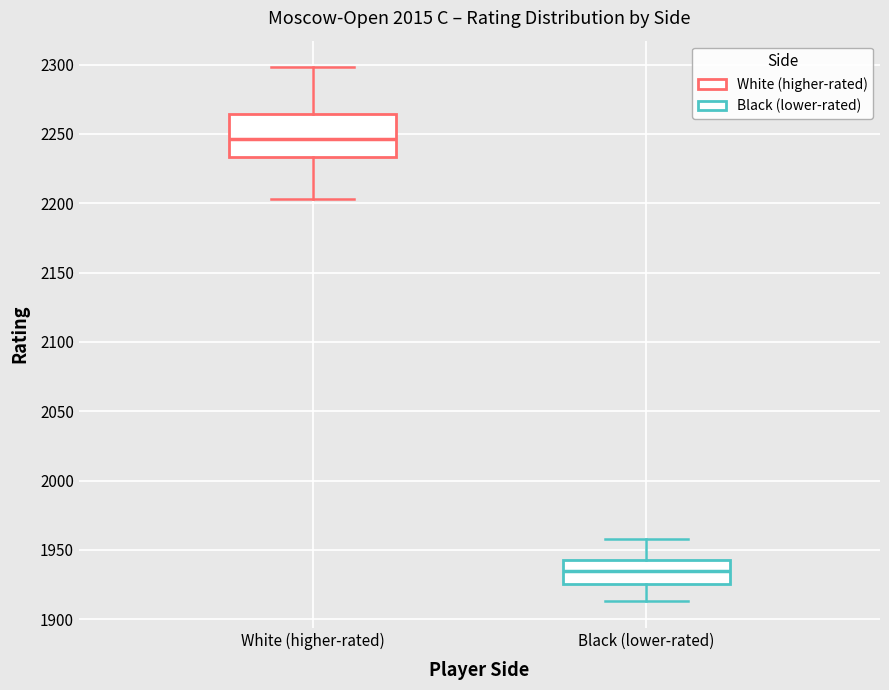

Where does the upper whisker of the box for White (higher-rated) end on the y-axis? The values are not printed on the chart, so give them approximately, as read against the axis.

2300